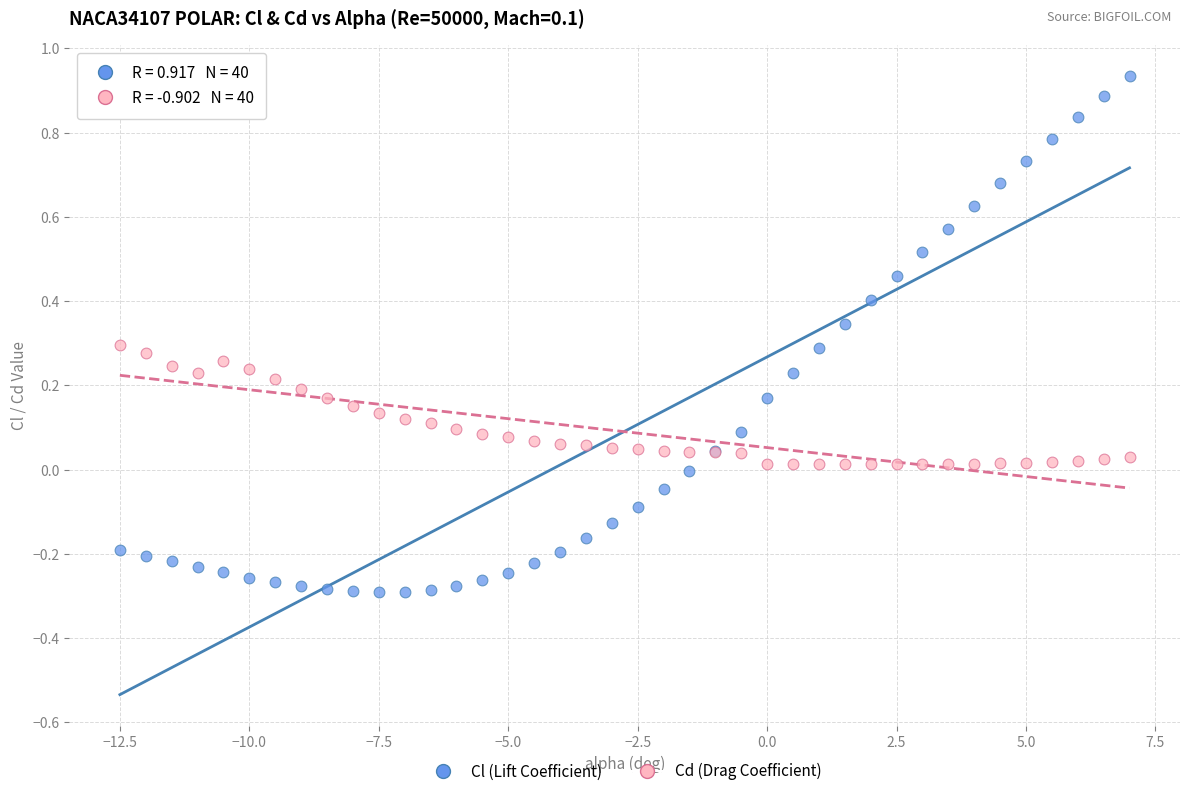

Which series has the widest spread of Y values?

Cl (Lift Coefficient)